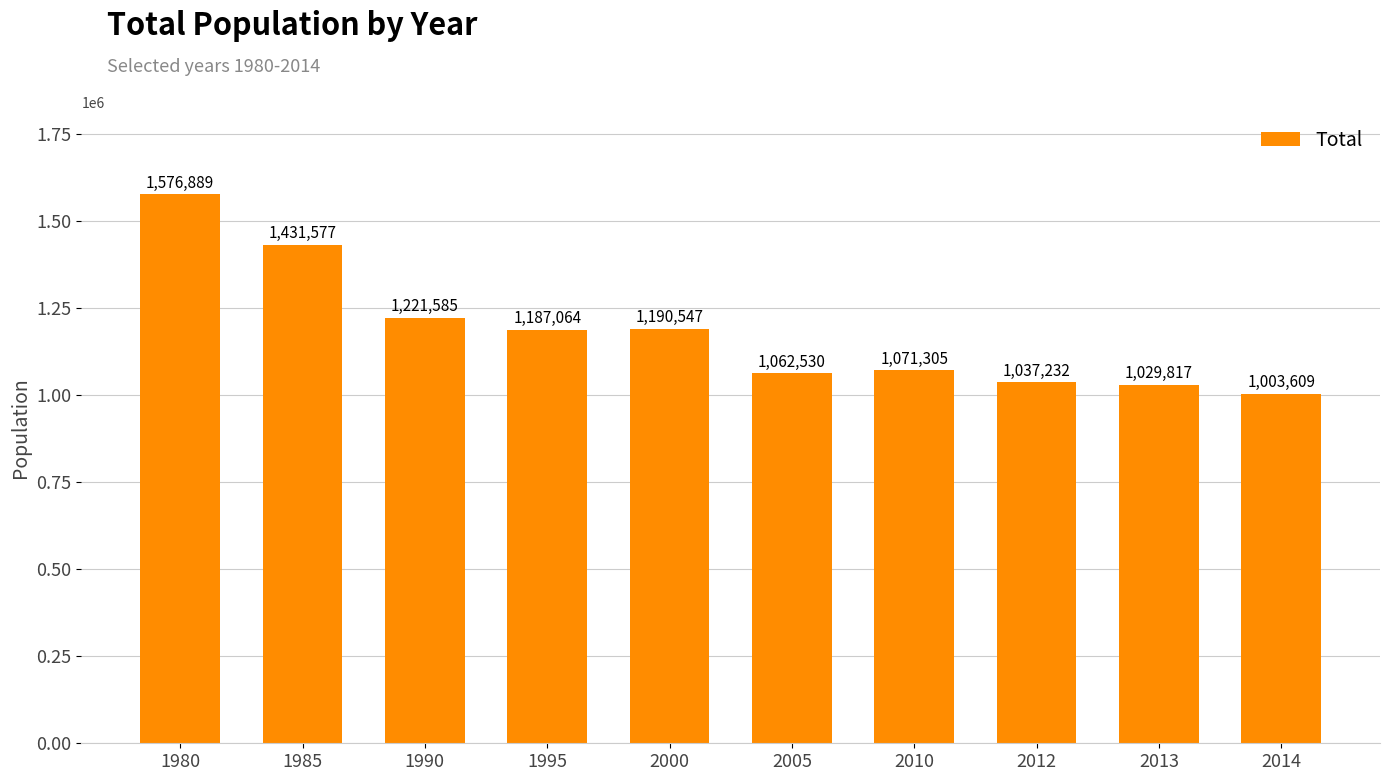

Which label corresponds to the smallest value in the chart?

2014